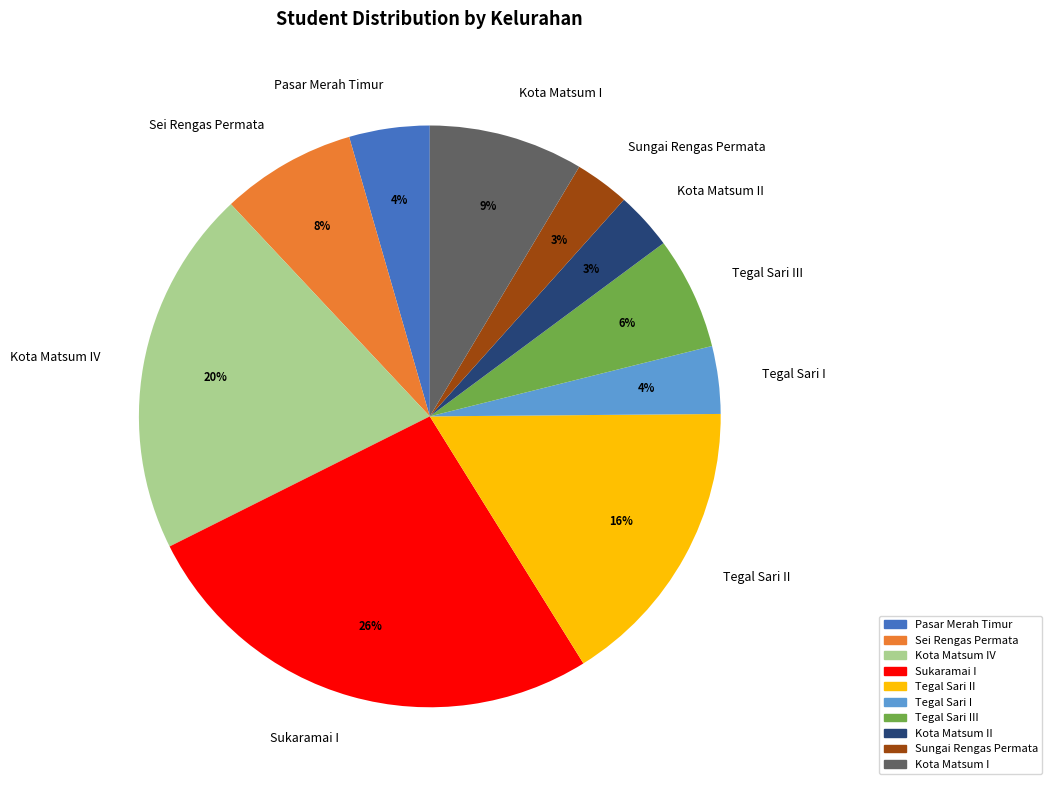

What is the largest slice in the pie chart?

Sukaramai I